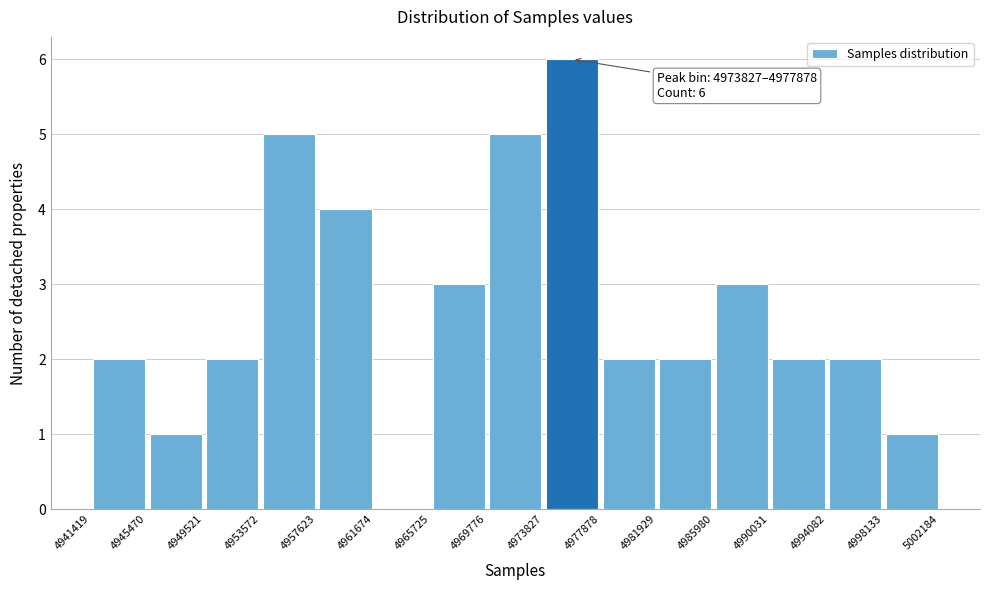

Over which range of the x-axis is the bar tallest?

4973827 to 4977878